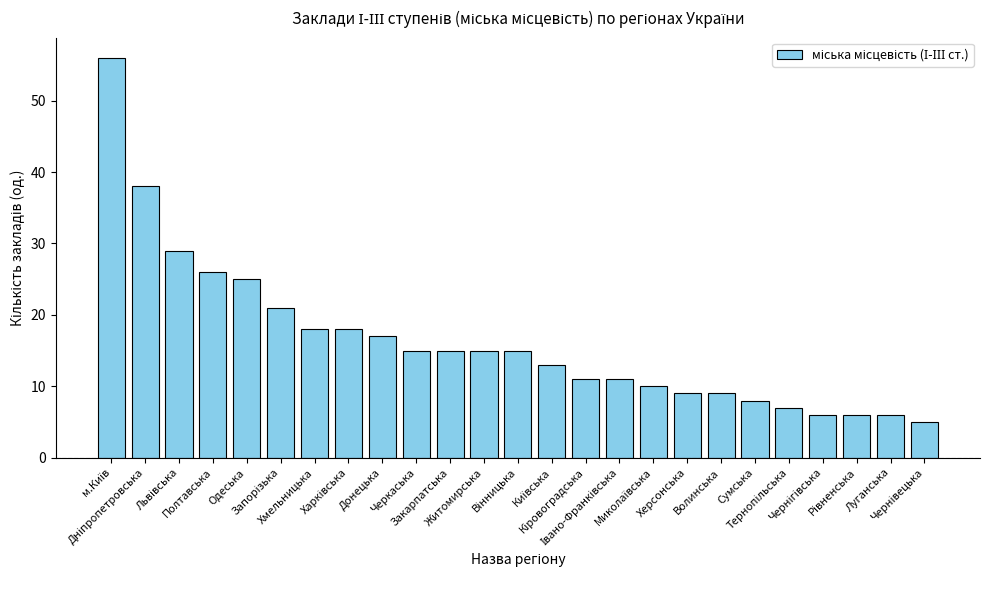

What is the sum of all values?

409